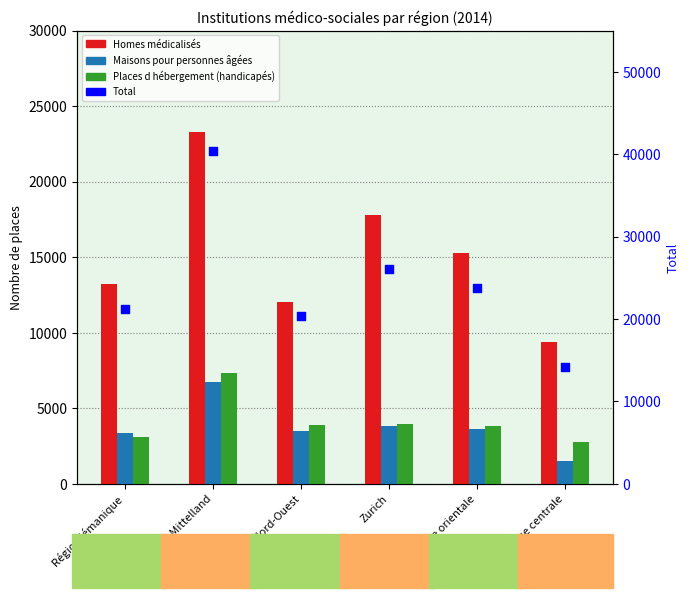

Which series reaches the maximum Y coordinate?

Total